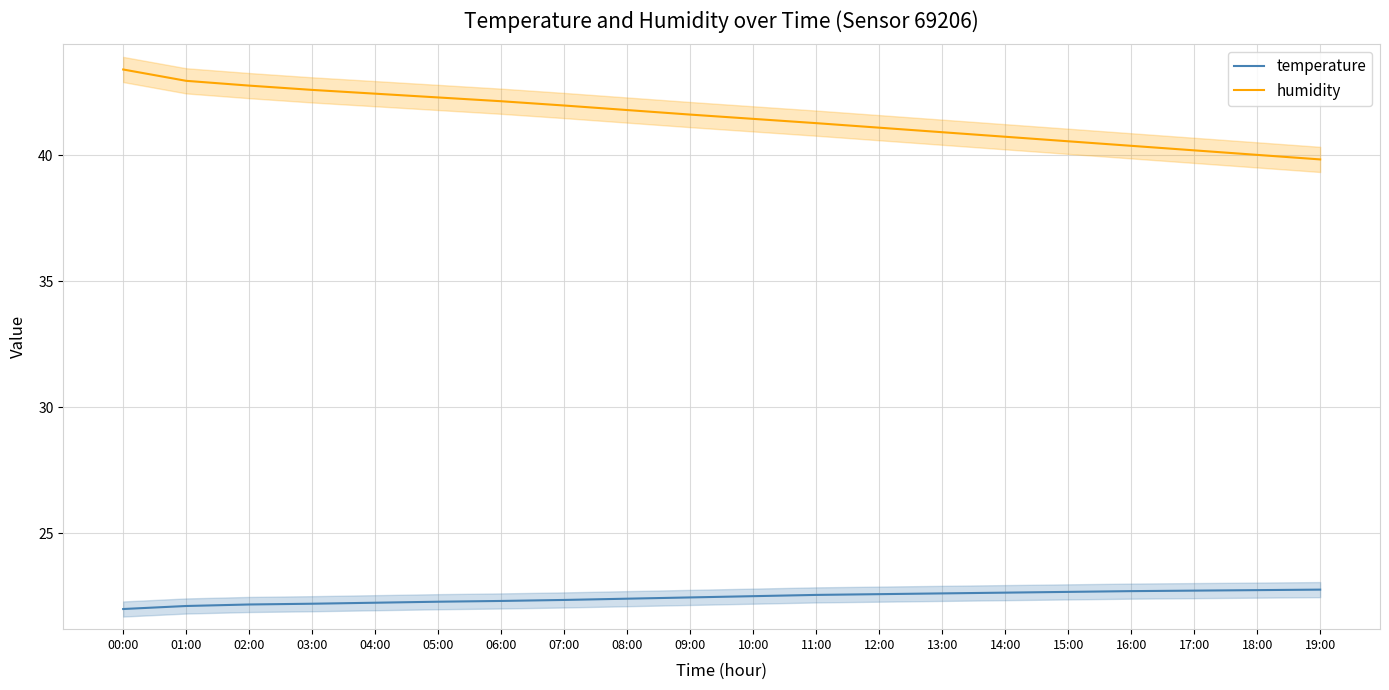

Which series has the largest range (max minus min)?

humidity